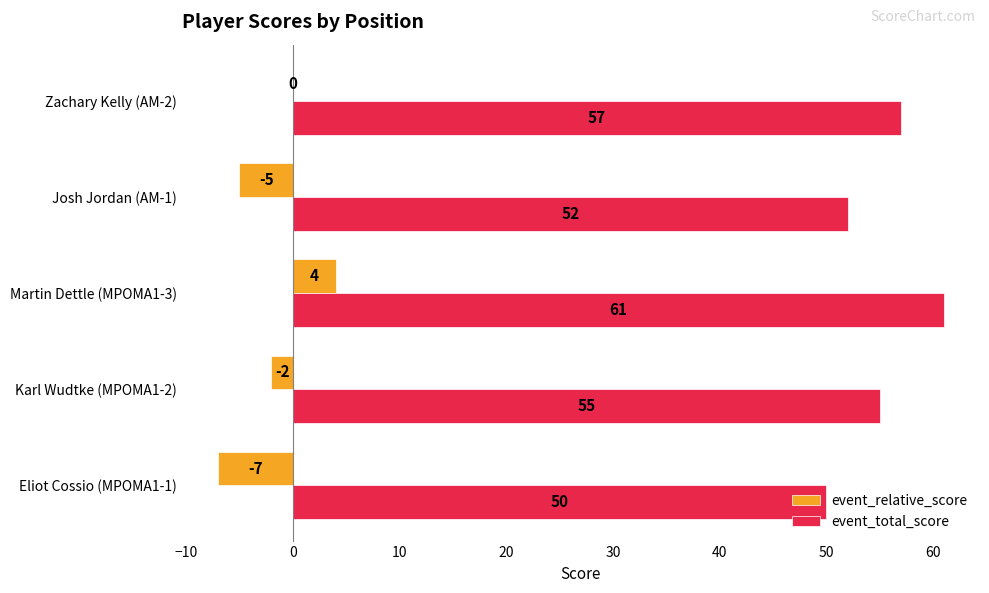

What is the maximum value for event_relative_score?

4